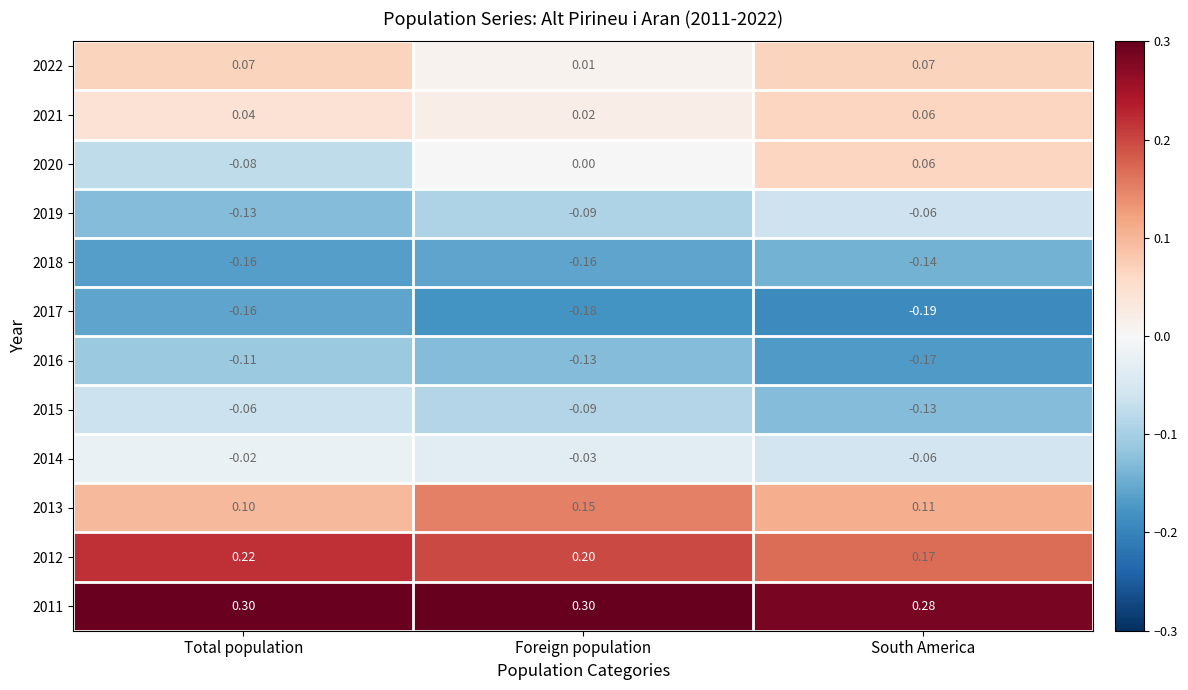

Where is 2014 nearest to the value 0?

Total population